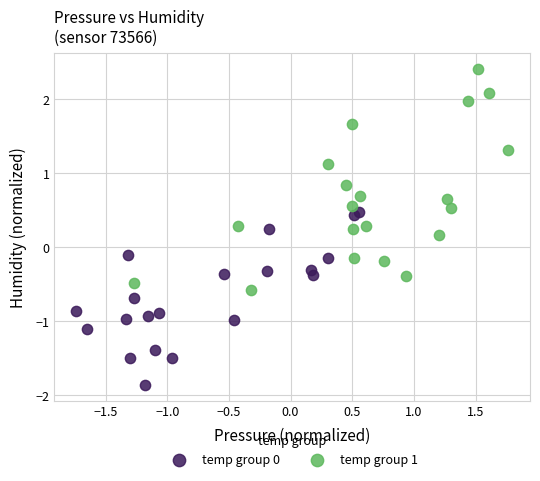

Which series has the largest Y range (max minus min)?

temp group 1